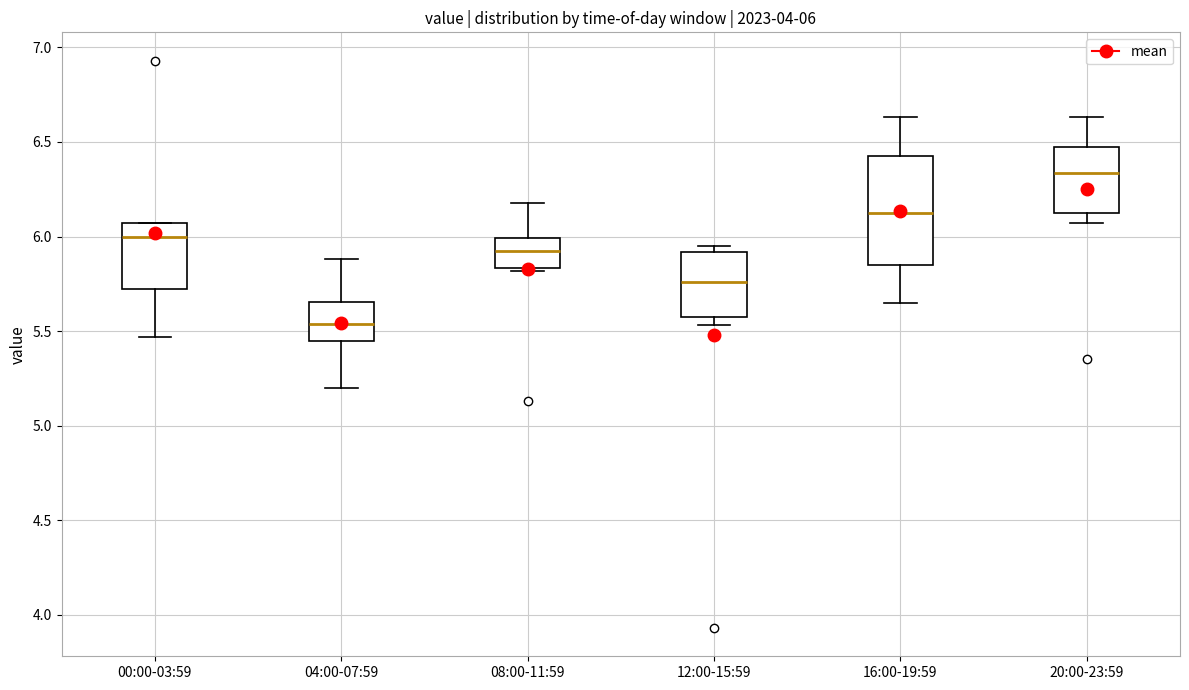

Which box is the tallest, from its lower edge to its upper edge?

16:00-19:59